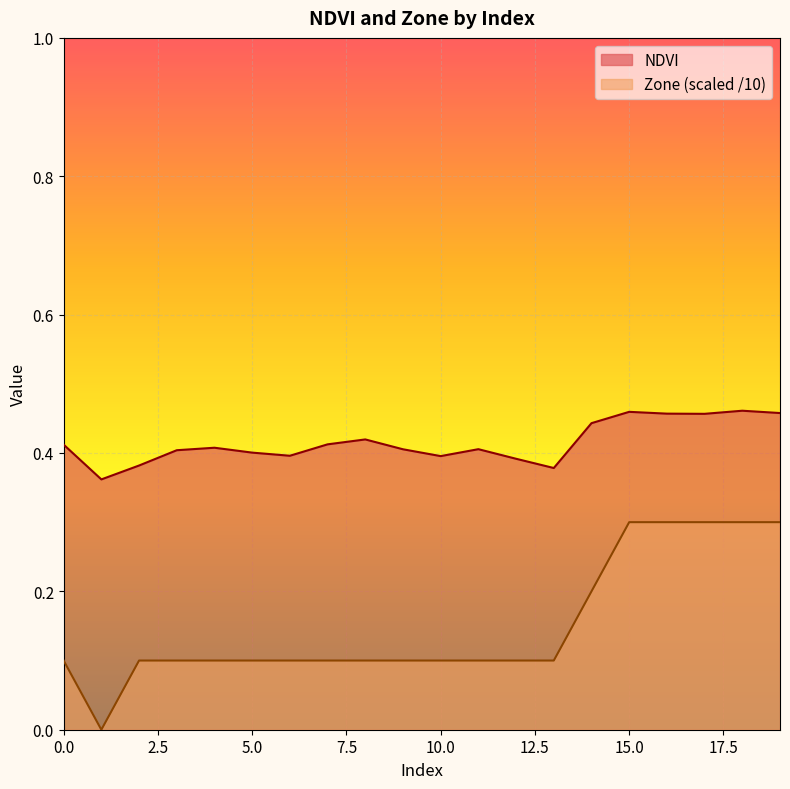

Where is Zone nearest to the value 0?

1